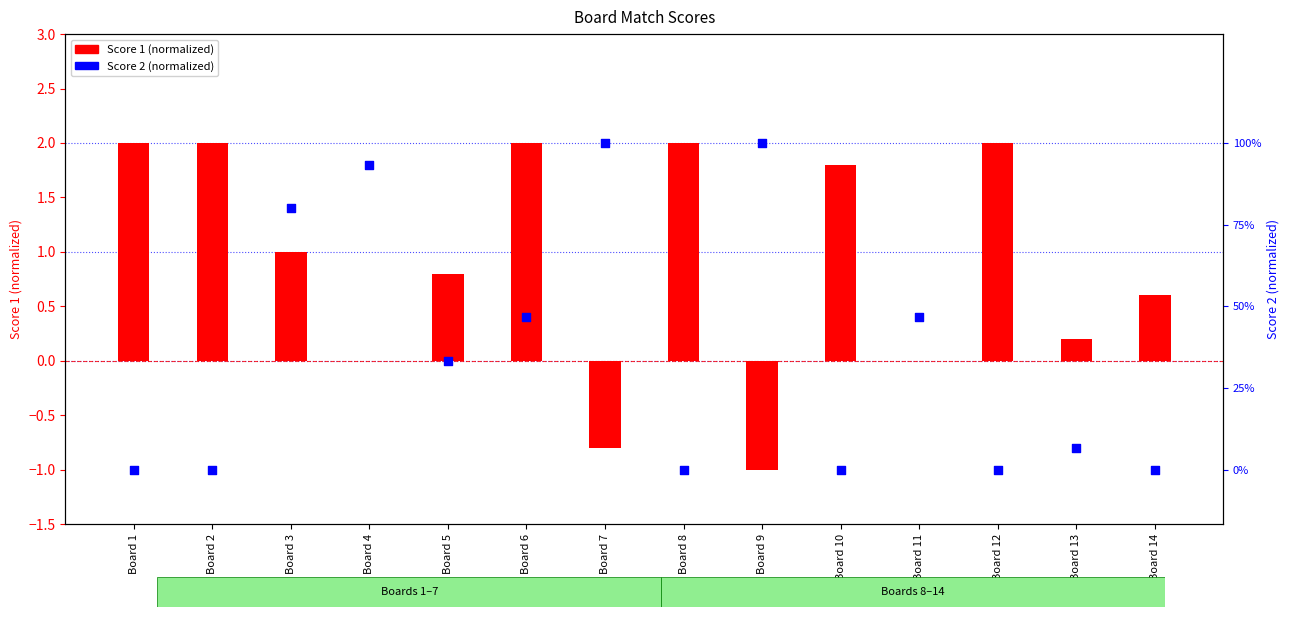

Which series has the largest total across all categories?

Score 1 (normalized)